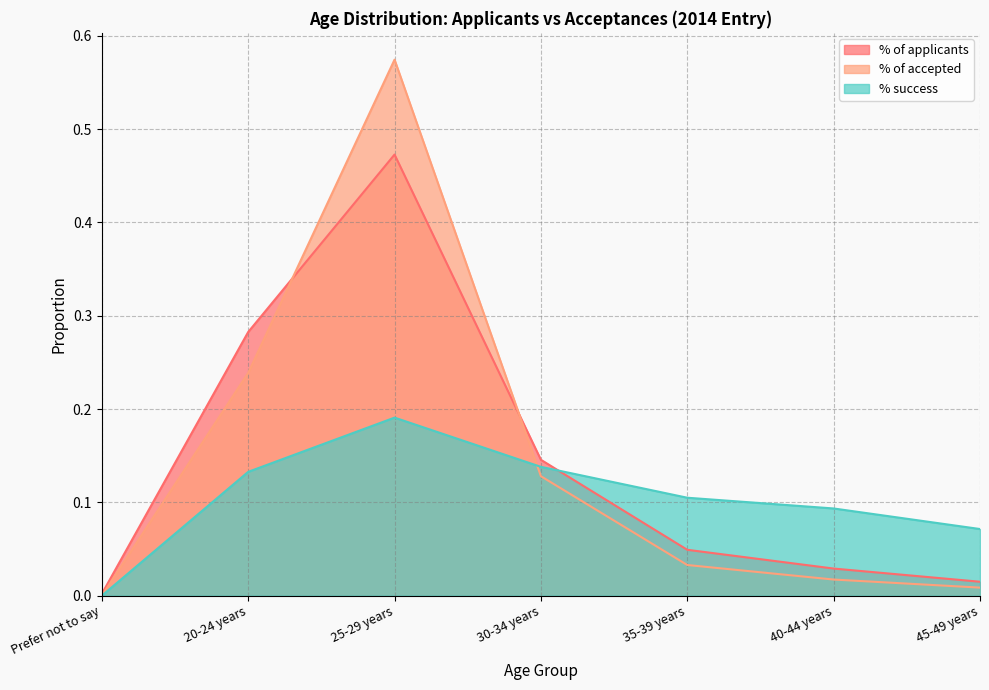

Read the % success value at 35-39 years.

0.1